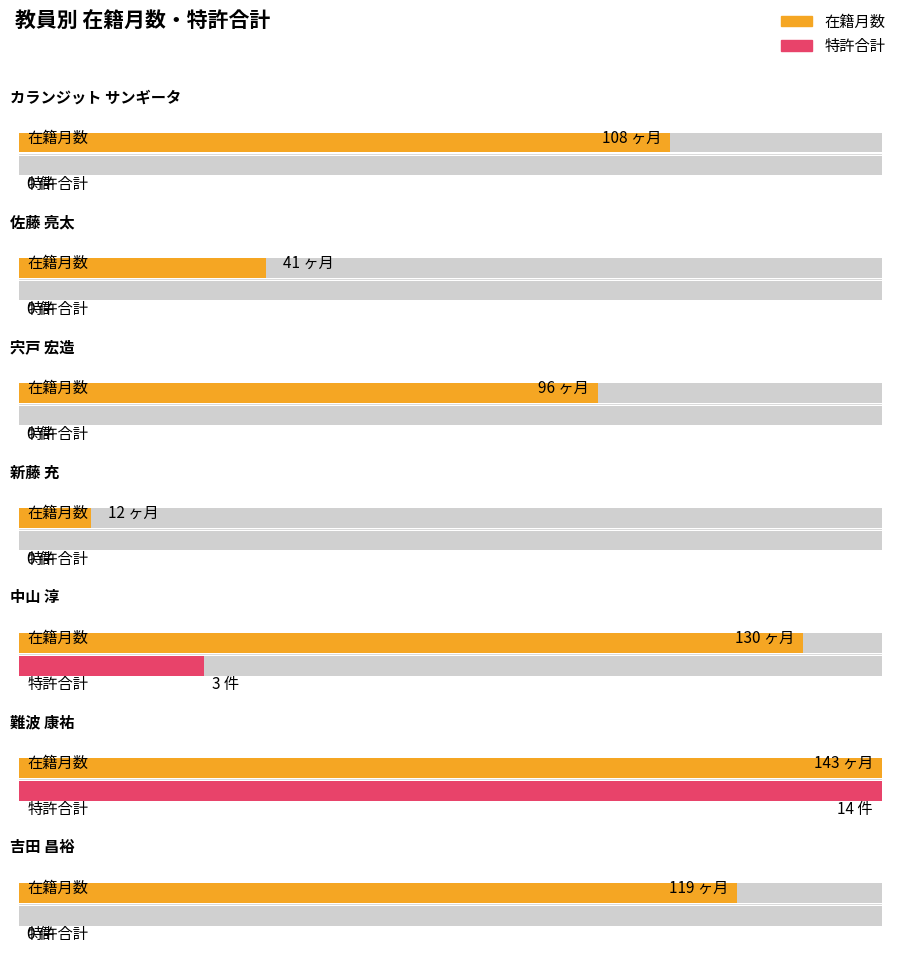

Where is 特許合計 nearest to the value 7?

中山 淳